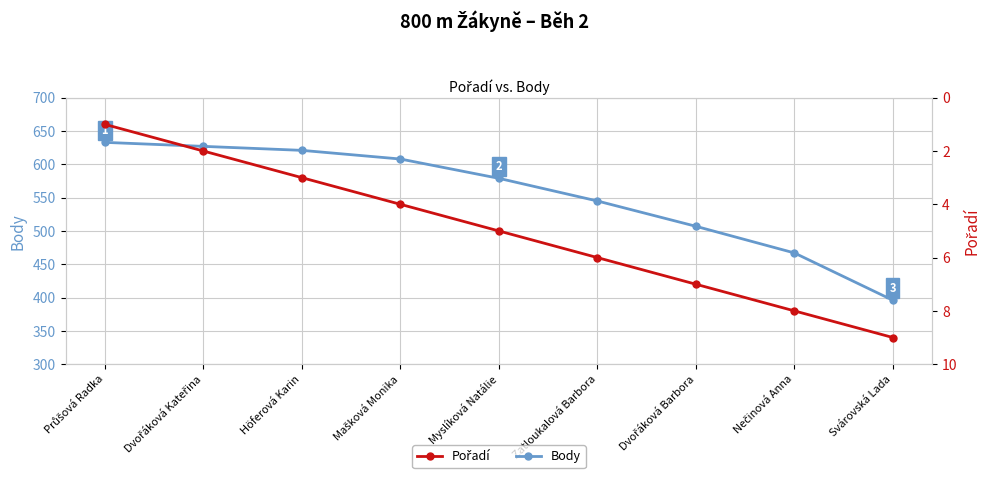

Which series has the largest total across all categories?

Body